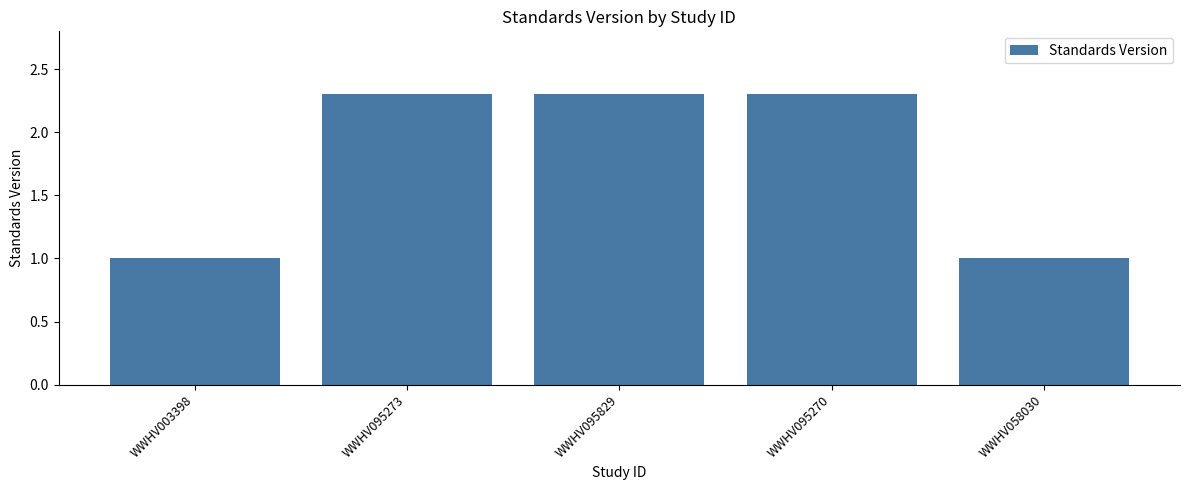

Reading left to right, extract all data points from this chart.

WWHV003398=1.0	WWHV095273=2.3	WWHV095829=2.3	WWHV095270=2.3	WWHV058030=1.0